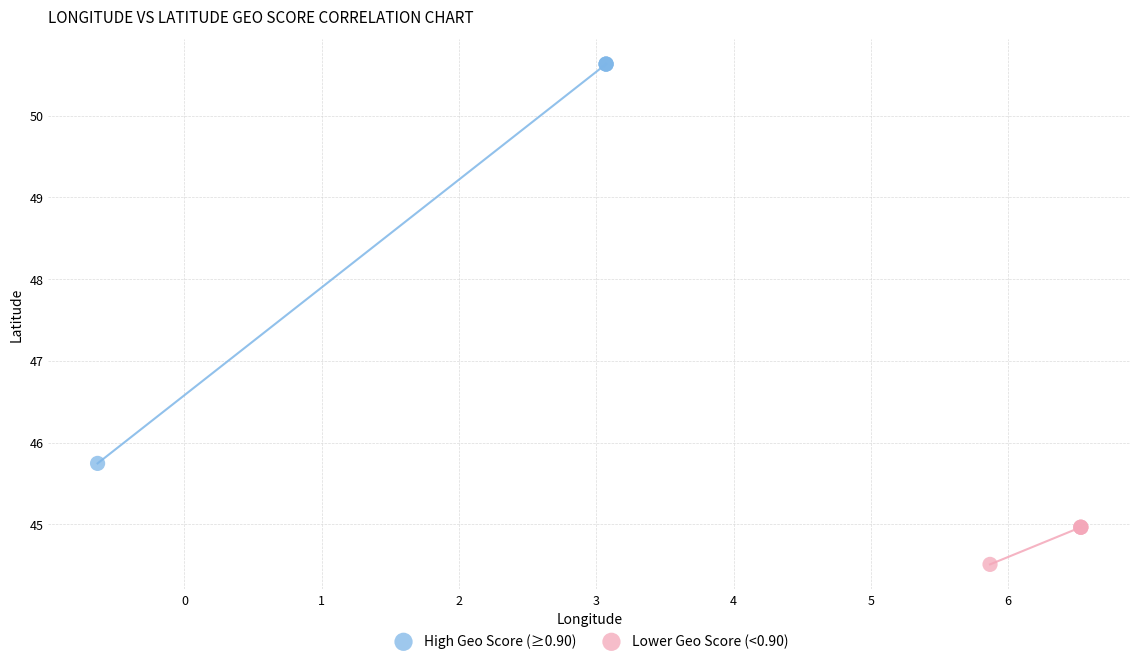

Which series contains the highest Y value?

High Geo Score (≥0.90)